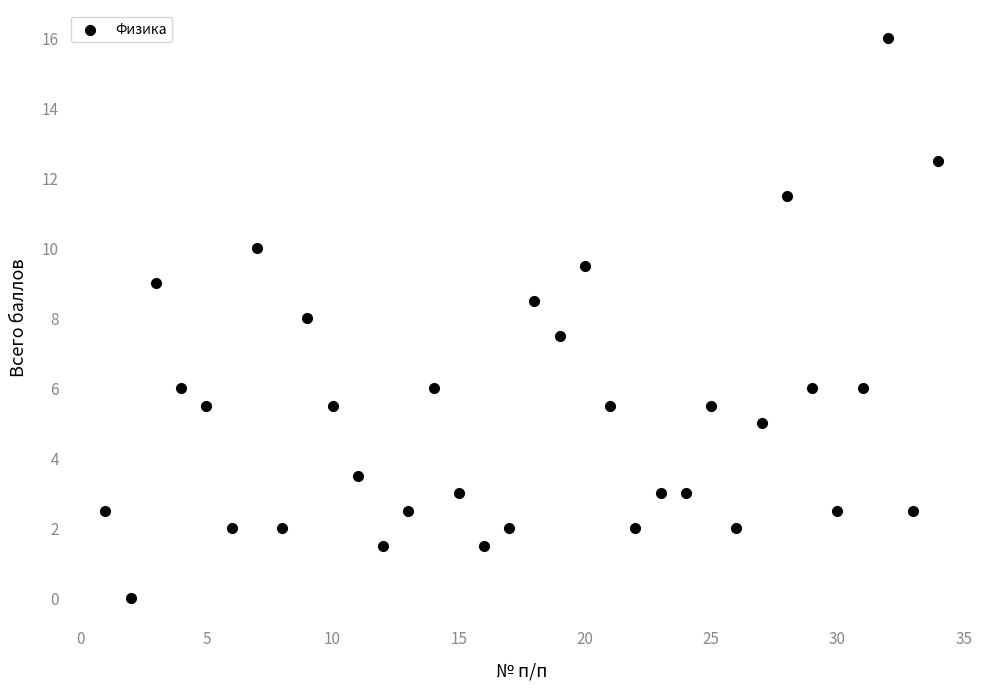

What is the range of Y values (max minus min)?

16.0